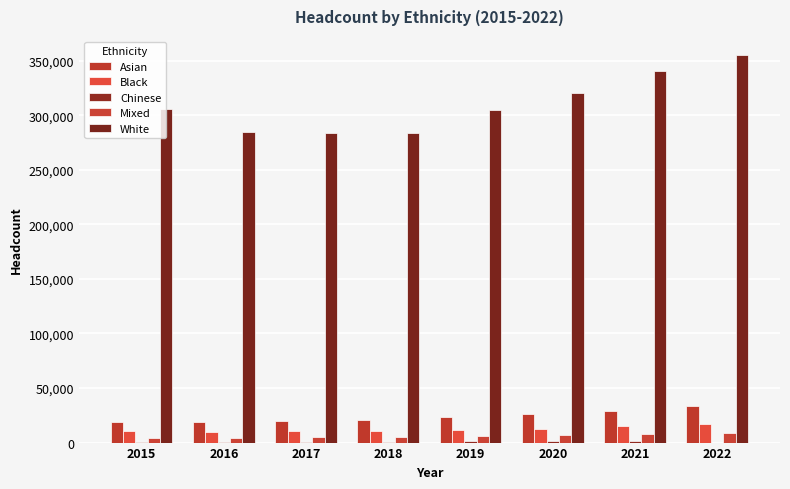

How many groups of bars are there?

8